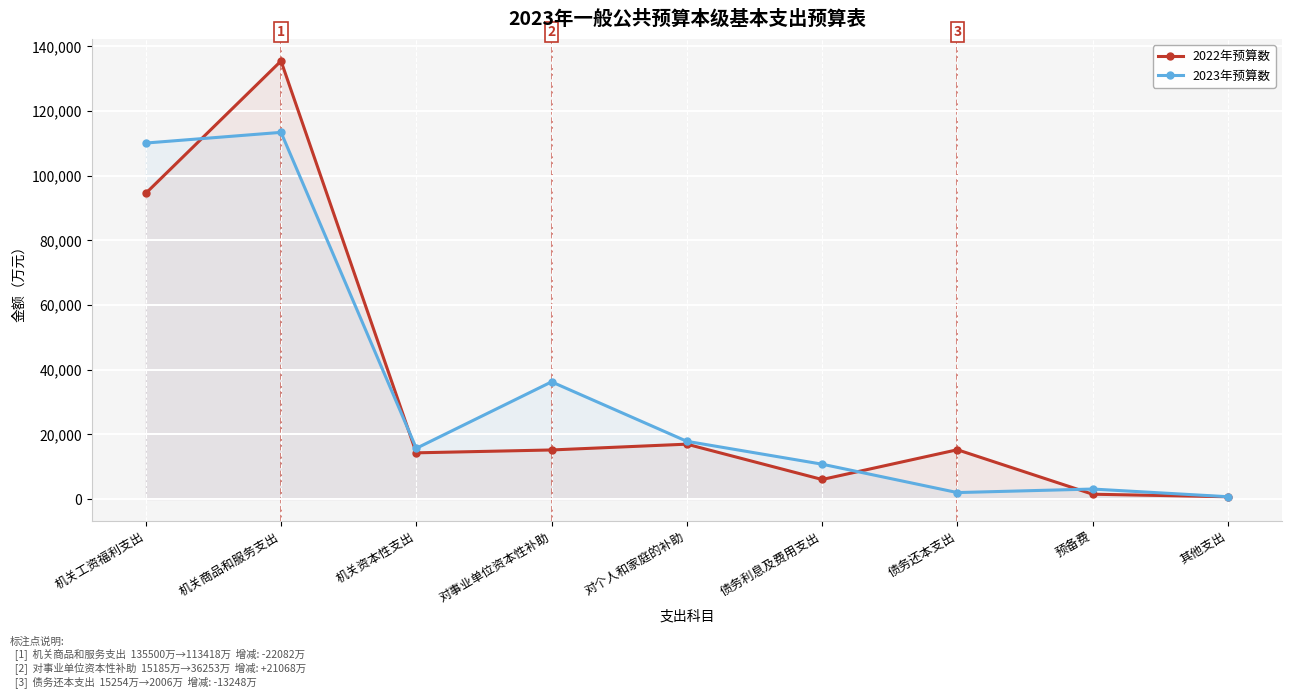

Reading left to right, list all the values displayed in this chart.

2022年预算数: 94561	135500	14297	15185	16980	6050	15254	1500	712
2023年预算数: 110112	113418	15693	36253	17861	10788	2006	3100	724